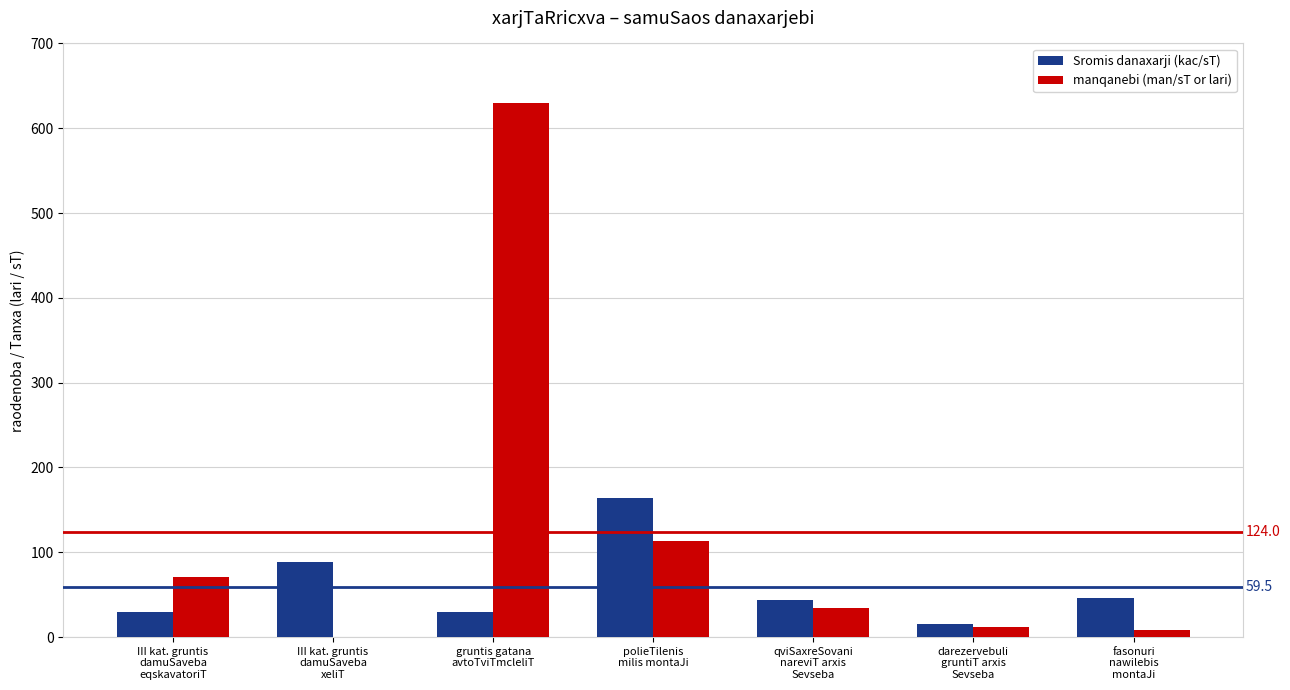

What is the maximum value for Sromis danaxarji (kac/sT)?

164.2